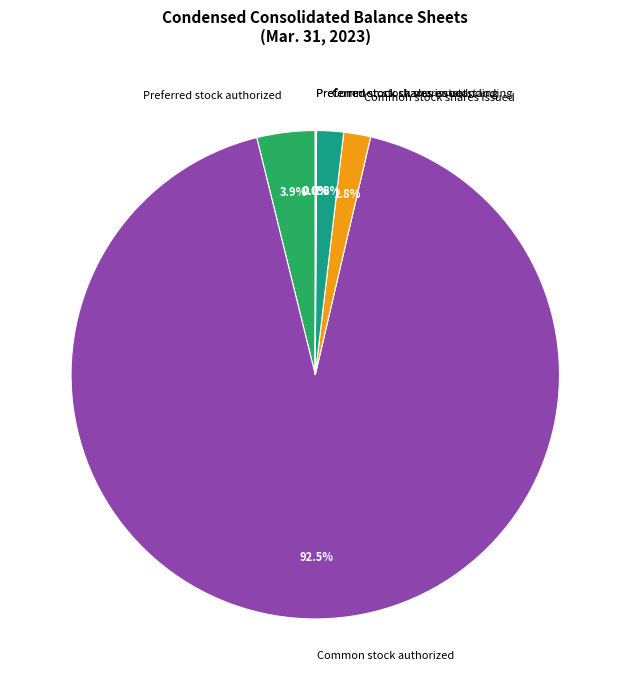

Is there a majority slice in this chart?

Yes